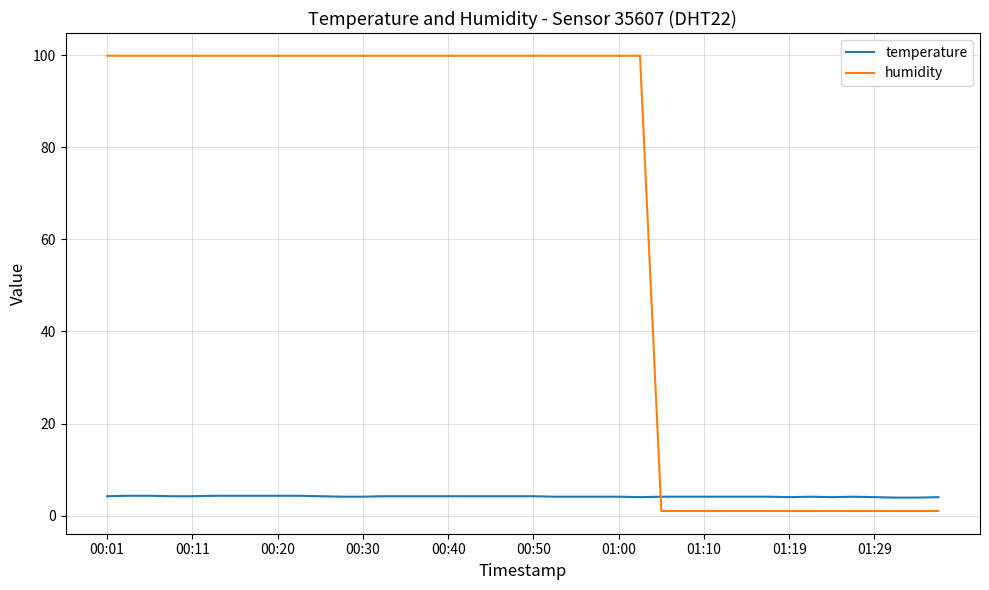

Which series has the largest range (max minus min)?

humidity